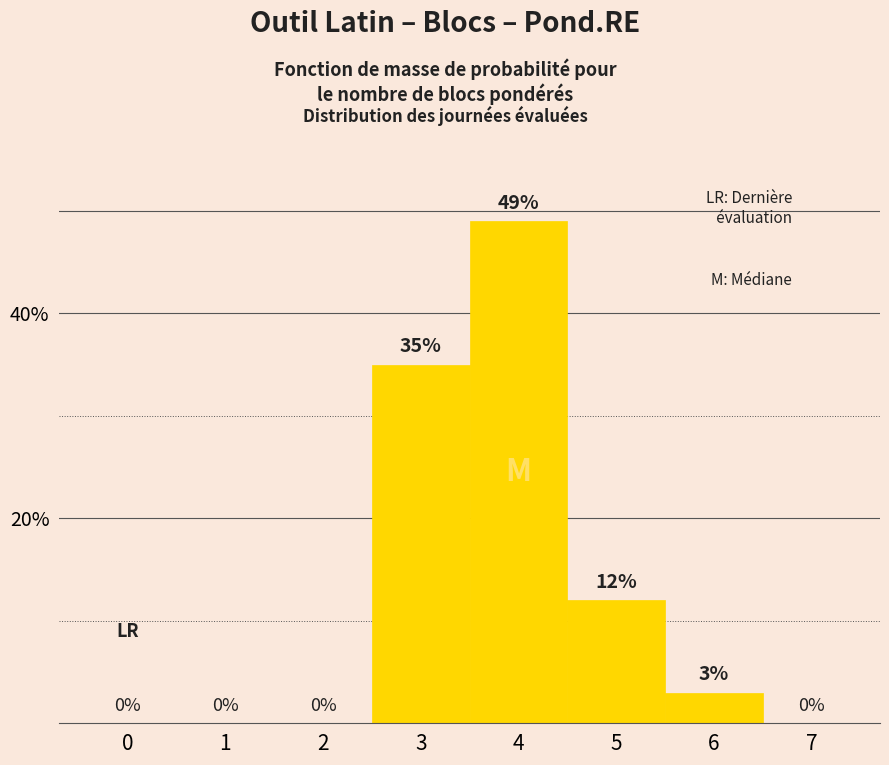

Reading left to right, transcribe this chart: for each bar, give the range it covers on the x-axis and its height.

-0.5 to 0.5: 0
0.5 to 1.5: 0
1.5 to 2.5: 0
2.5 to 3.5: 35
3.5 to 4.5: 49
4.5 to 5.5: 12
5.5 to 6.5: 3
6.5 to 7.5: 0